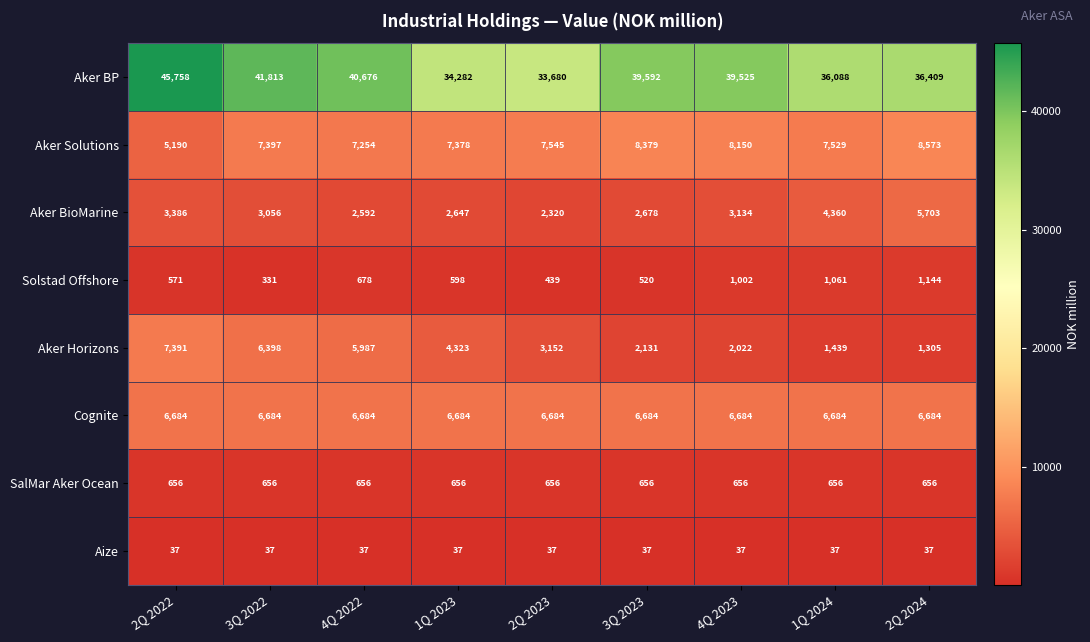

What is the maximum value shown in the chart?

45758